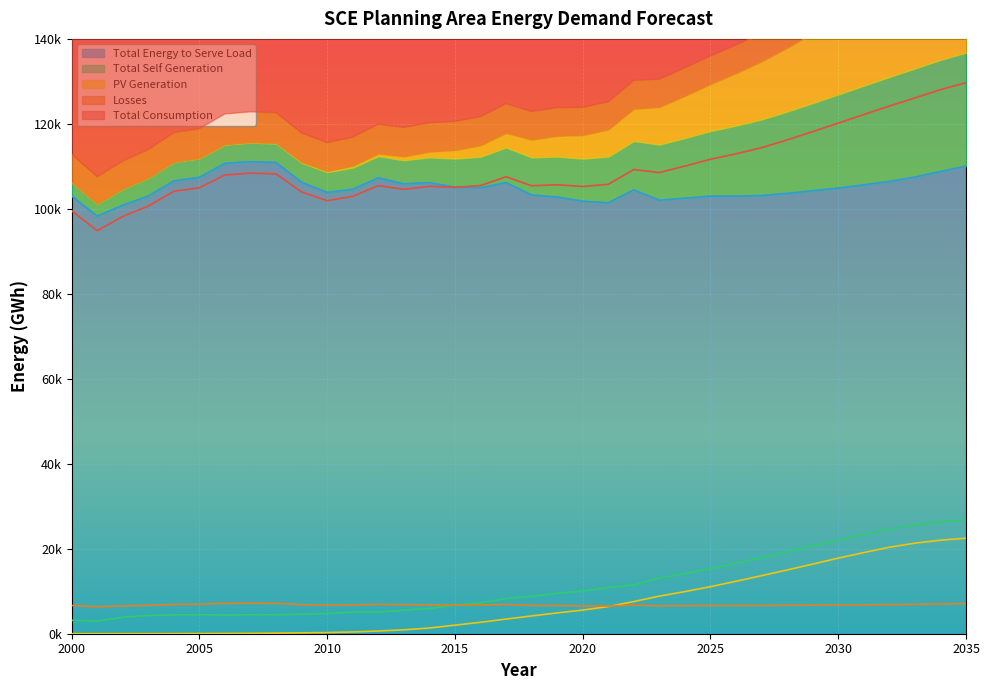

True or false: Losses and Total_Energy_to_Serve_Load intersect in this chart.

False